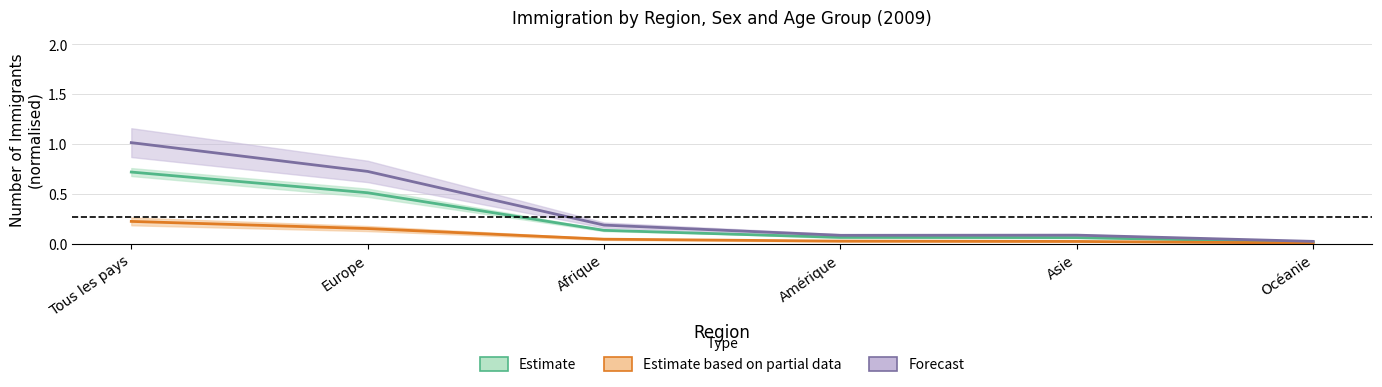

True or false: Estimate based on partial data and Forecast intersect in this chart.

False